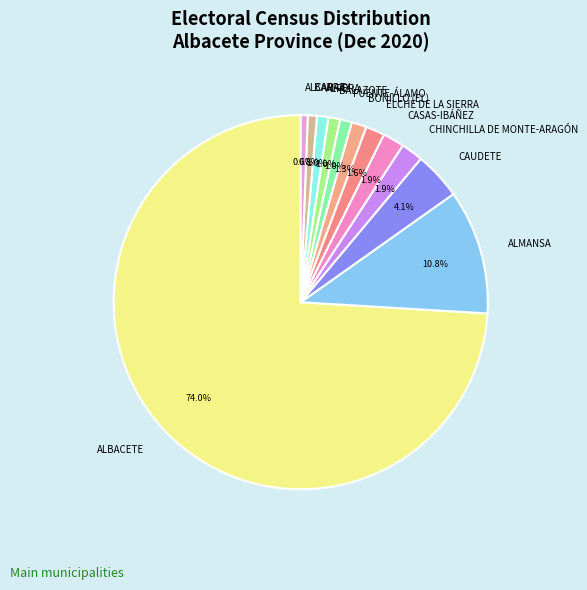

Which category accounts for the majority?

ALBACETE